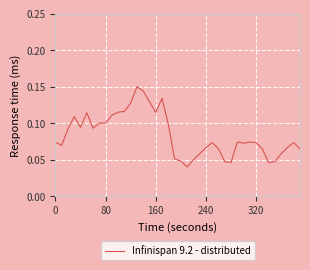

The value at 320 is 0.0. True or false?

False